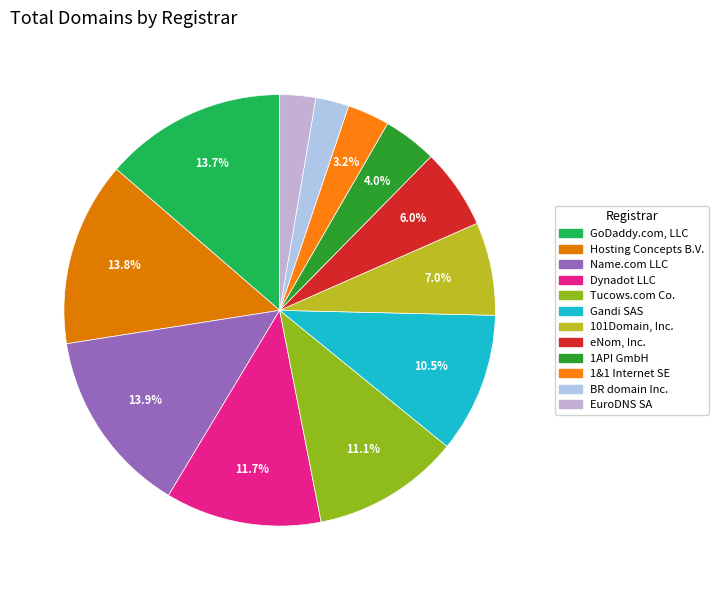

What percentage is NOT represented by Gandi SAS?

89.5%